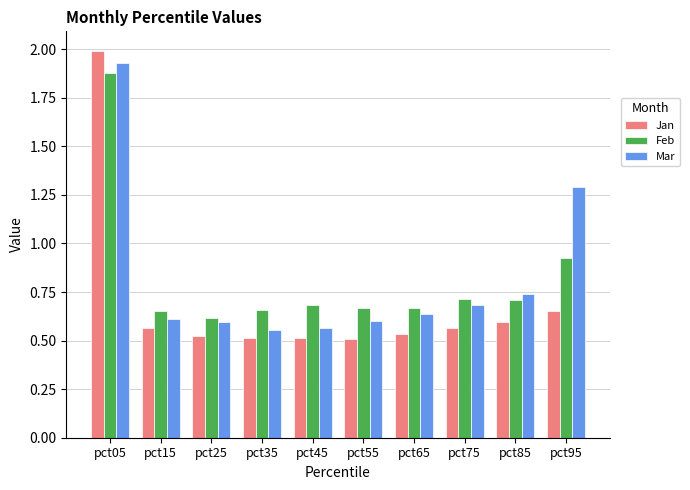

What is the highest value of the Jan series?

2.0